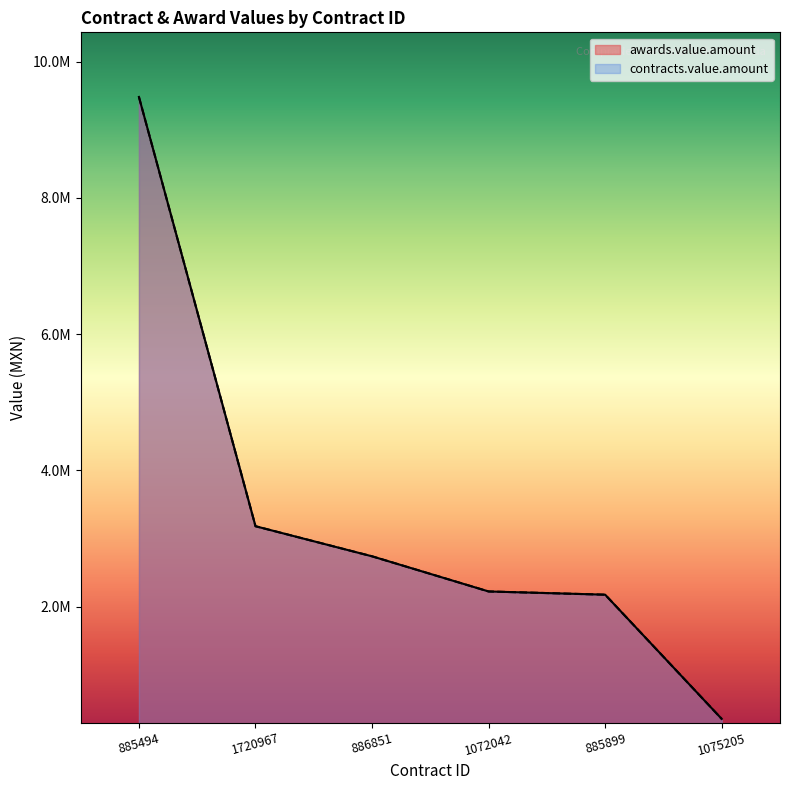

True or false: awards.value.amount and contracts.value.amount intersect in this chart.

False